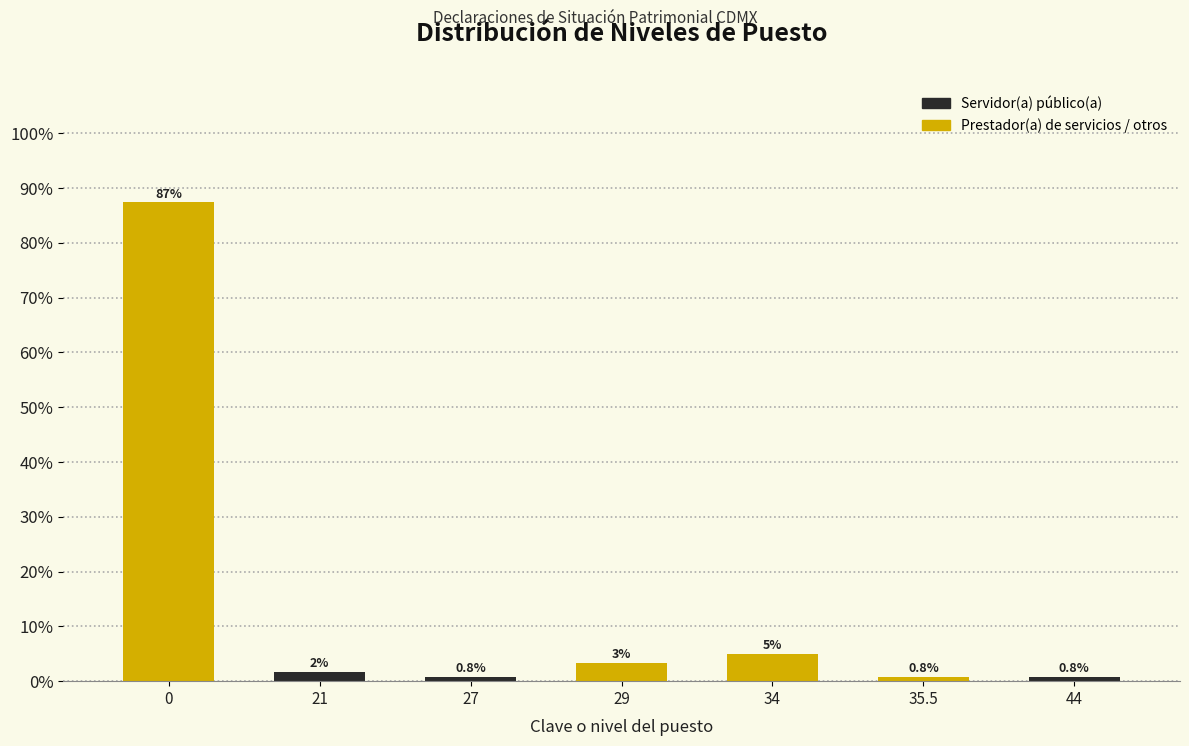

What is the sum of all values?

100.0